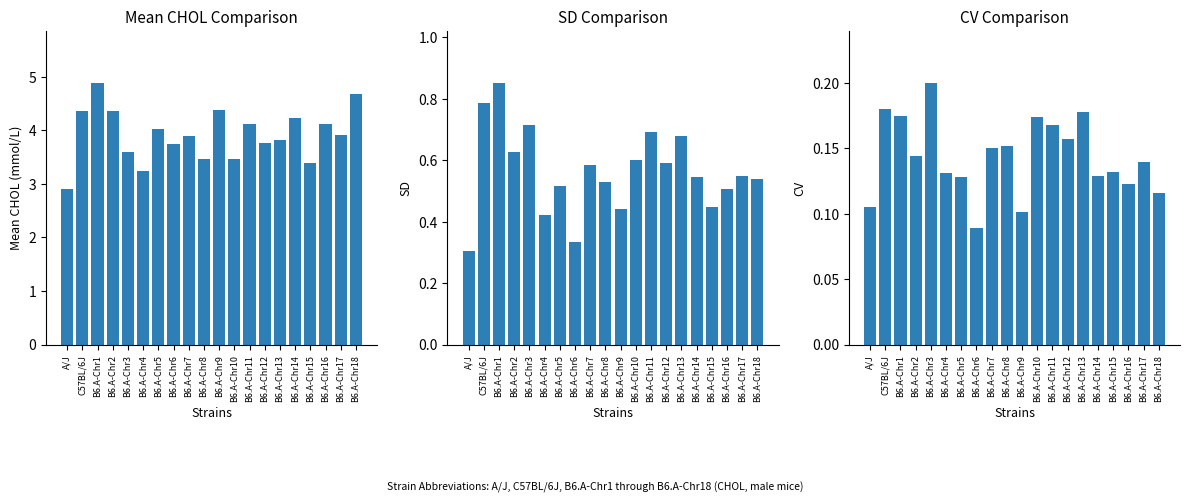

Reading left to right, transcribe all the data shown in this chart.

mean: 2.9	4.4	4.9	4.4	3.6	3.2	4.0	3.7	3.9	3.5	4.4	3.5	4.1	3.8	3.8	4.2	3.4	4.1	3.9	4.7
sd: 0.3	0.8	0.9	0.6	0.7	0.4	0.5	0.3	0.6	0.5	0.4	0.6	0.7	0.6	0.7	0.5	0.4	0.5	0.5	0.5
cv: 0.1	0.2	0.2	0.1	0.2	0.1	0.1	0.1	0.1	0.2	0.1	0.2	0.2	0.2	0.2	0.1	0.1	0.1	0.1	0.1